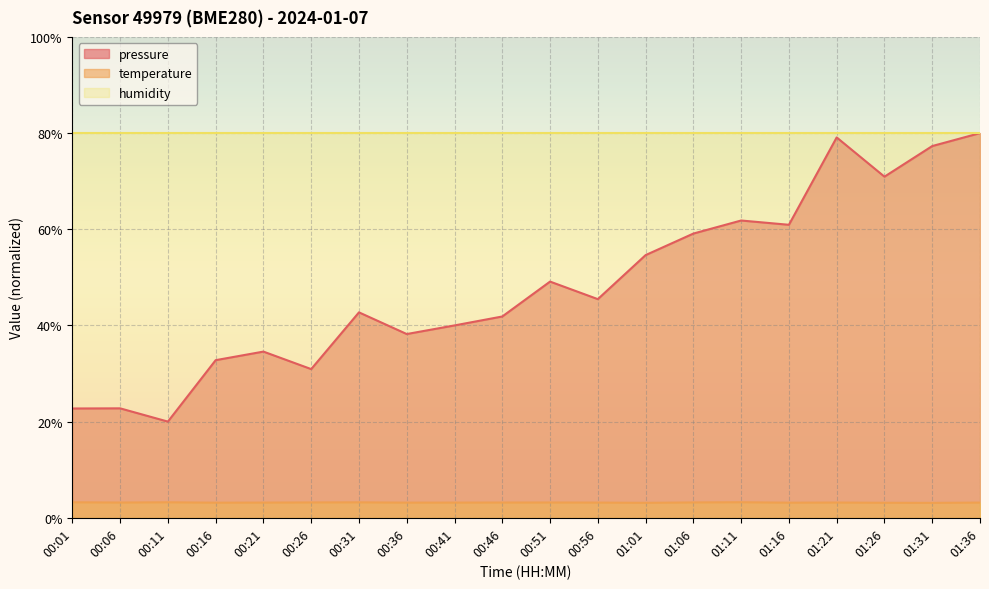

True or false: pressure has more than 0 points higher than both neighbors.

True